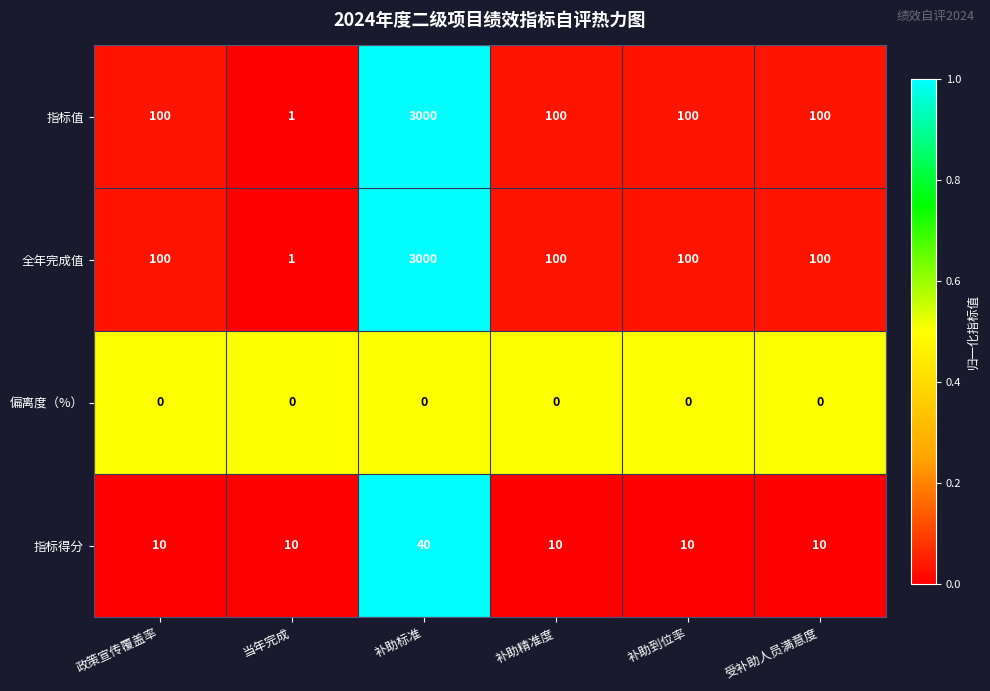

What is the sum of the 指标得分 values at 当年完成 and 受补助人员满意度?

20